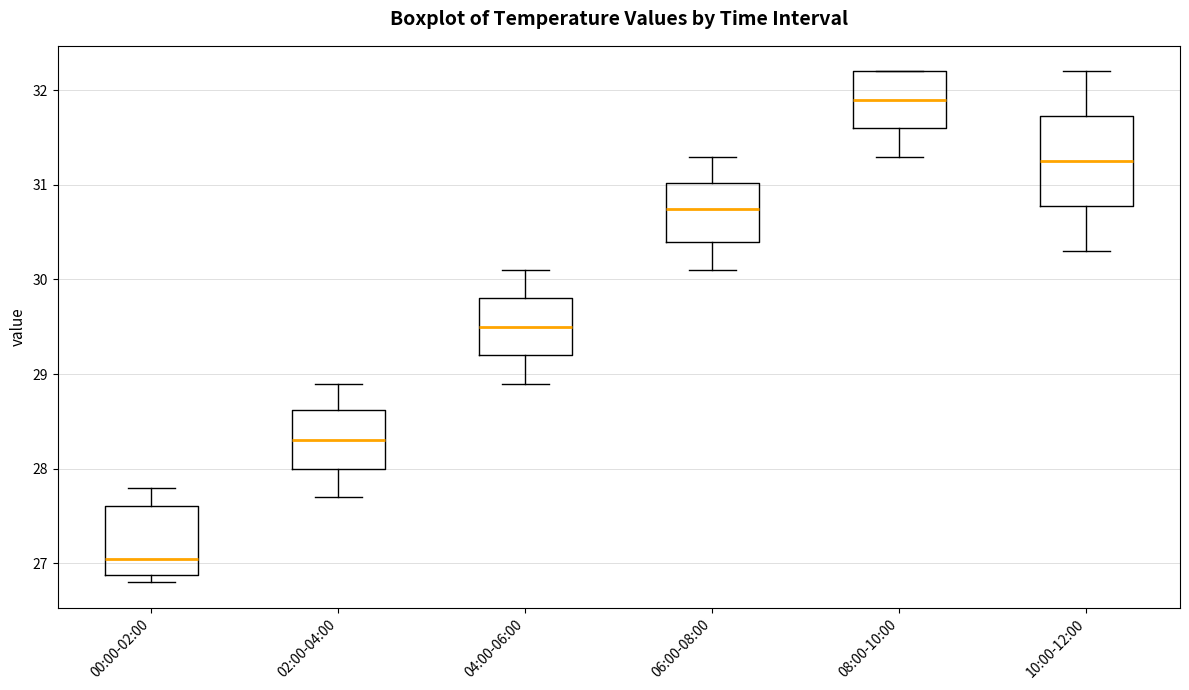

Which box's median line is the lowest?

00:00-02:00